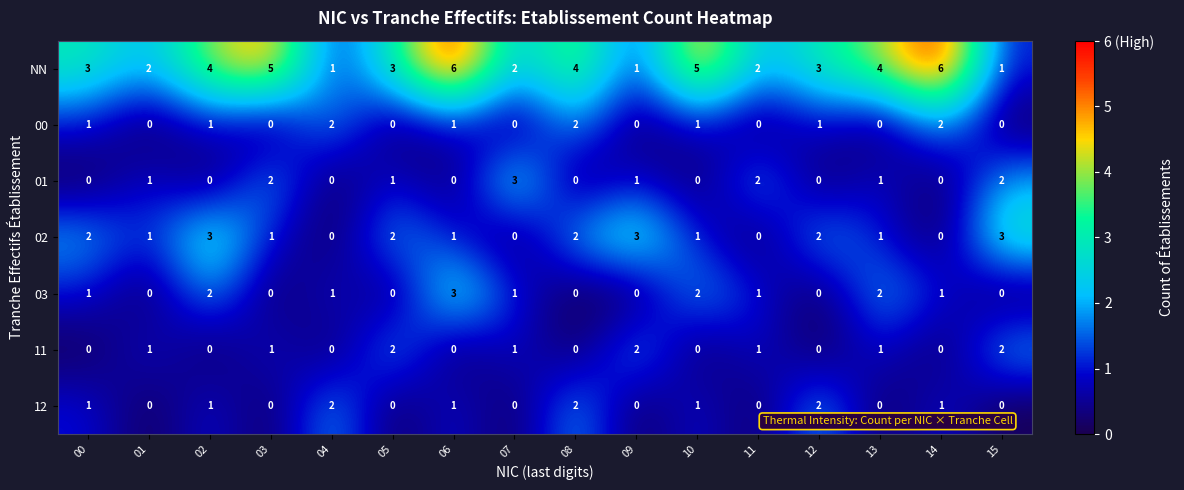

Which series has the widest spread of values?

NN